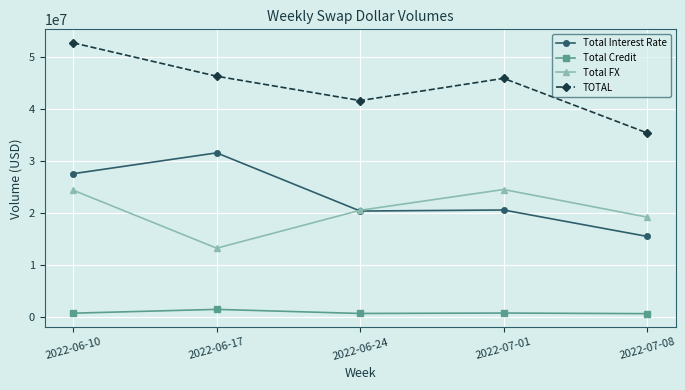

Rank the series by their maximum value, from lowest to highest.

Total Credit, Total FX, Total Interest Rate, TOTAL